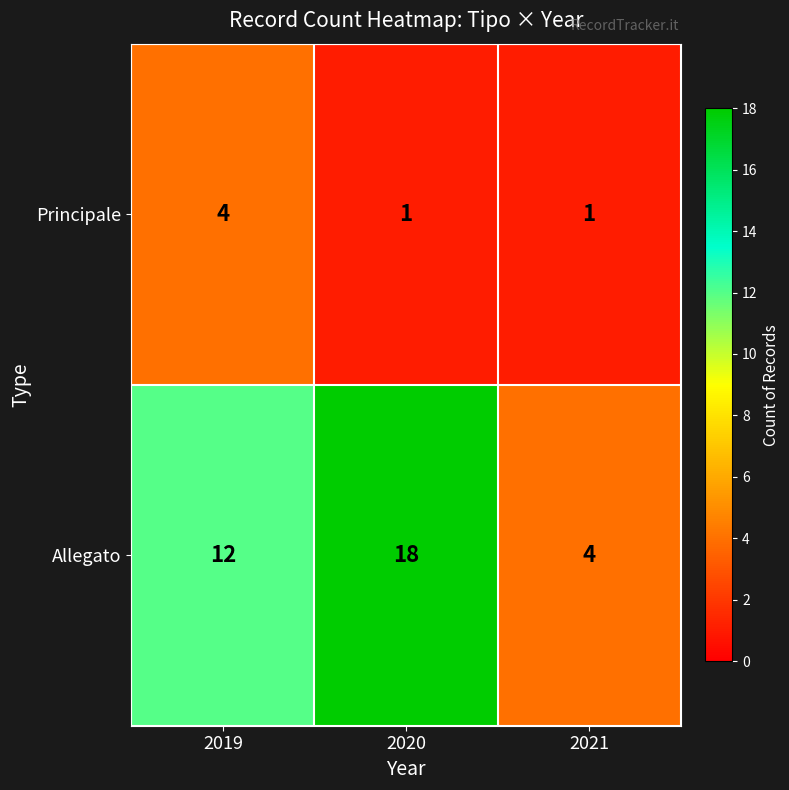

What is the maximum value for Allegato?

18